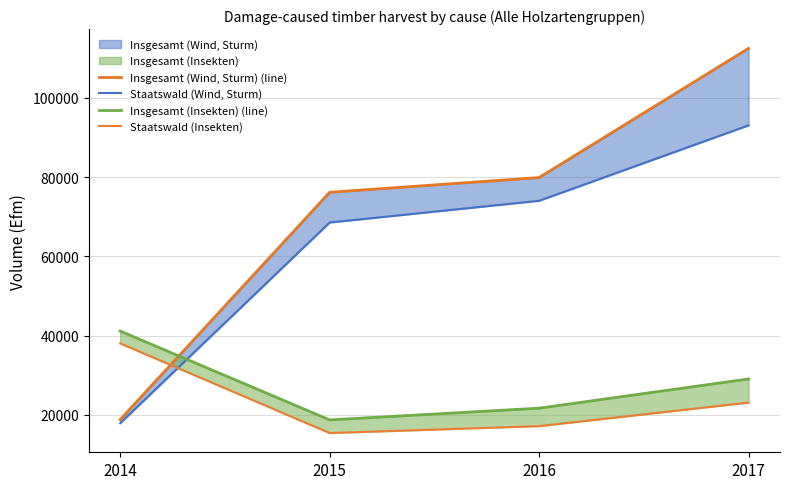

Reading left to right, what are all the values shown in this chart?

Insgesamt (Wind, Sturm) (line): 18809	76192	79908	112534
Staatswald (Wind, Sturm): 17903	68561	74046	93090
Insgesamt (Insekten) (line): 41150	18730	21689	29066
Staatswald (Insekten): 38044	15412	17163	23099